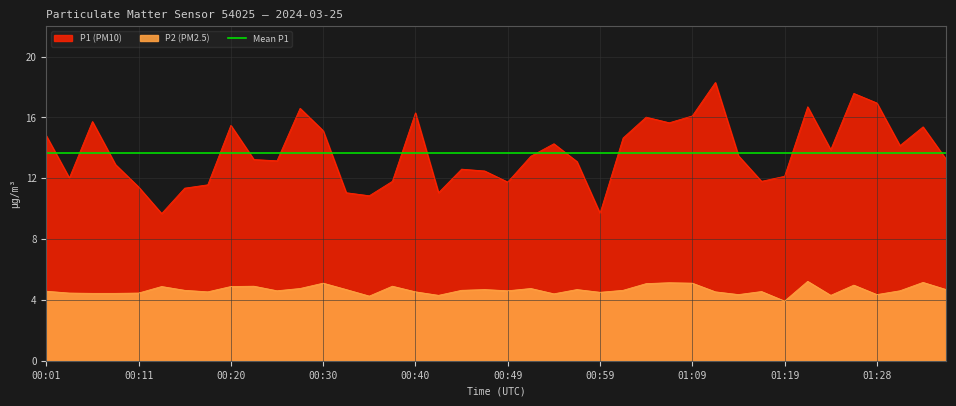

Rank the series at 18:00 from highest to lowest value.

P1, P2